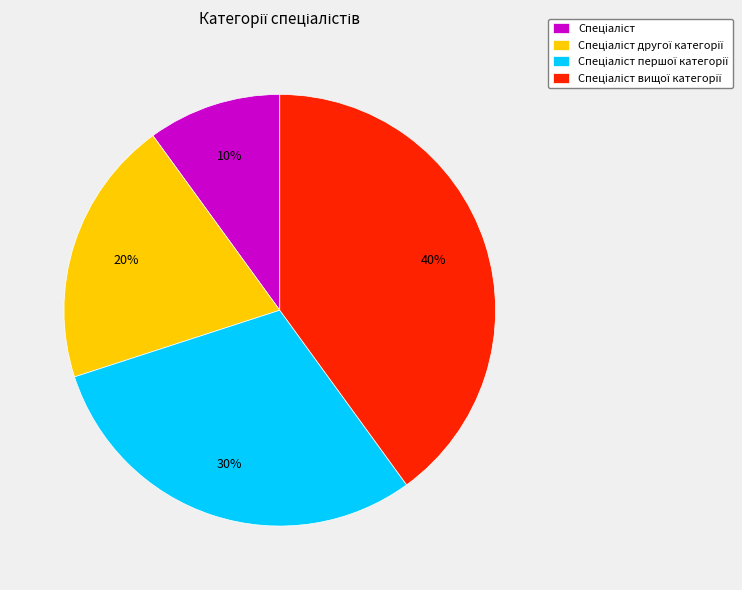

Does any single category account for the majority?

No